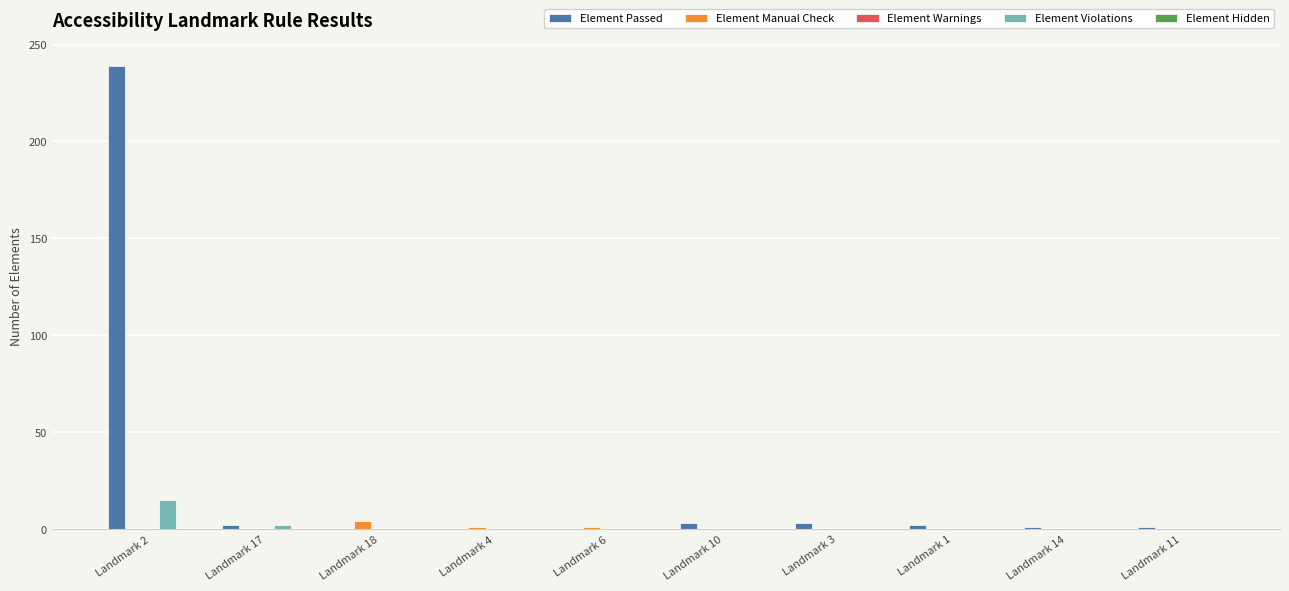

What is the maximum value for Element Passed?

239